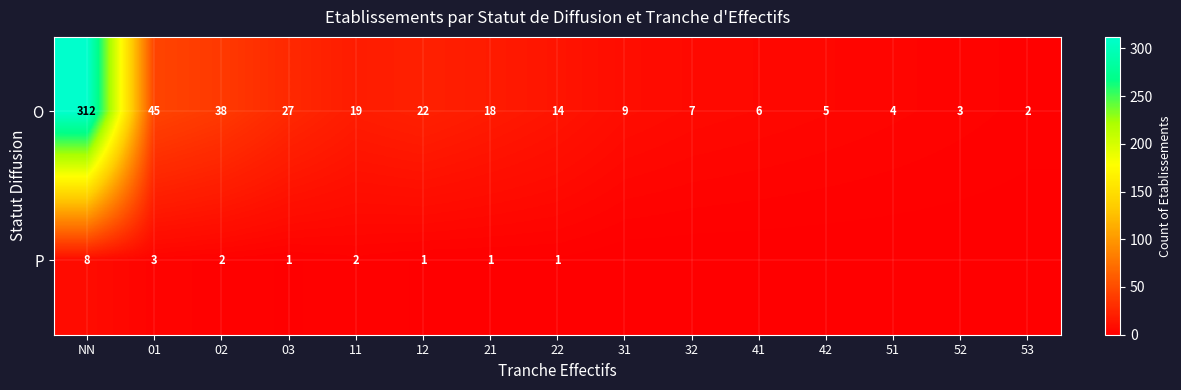

What is the difference between the maximum and minimum values in the O series?

310